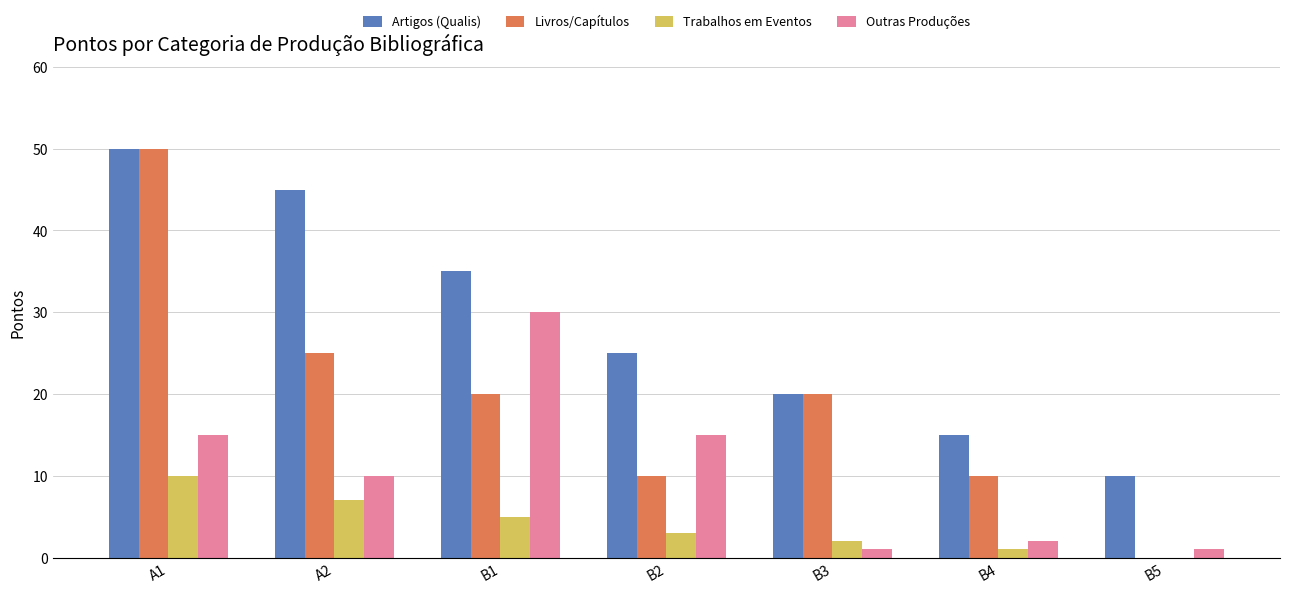

Which series has the largest total across all categories?

Artigos (Qualis)